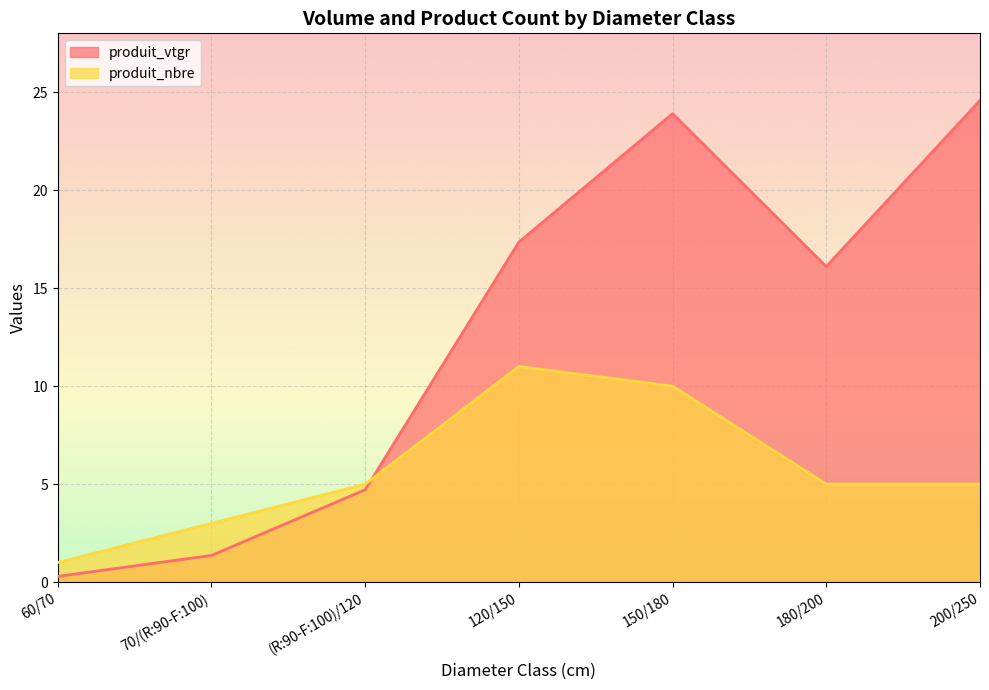

Reading left to right, what are all the values shown in this chart?

produit_vtgr: 0.3	1.4	4.7	17.3	23.9	16.1	24.6
produit_nbre: 1.0	3.0	5.0	11.0	10.0	5.0	5.0